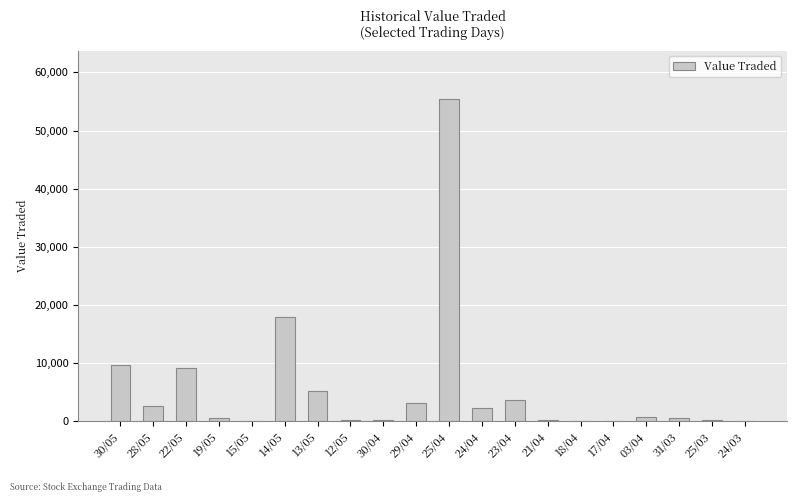

At which category does the chart reach its peak across all series?

25/04